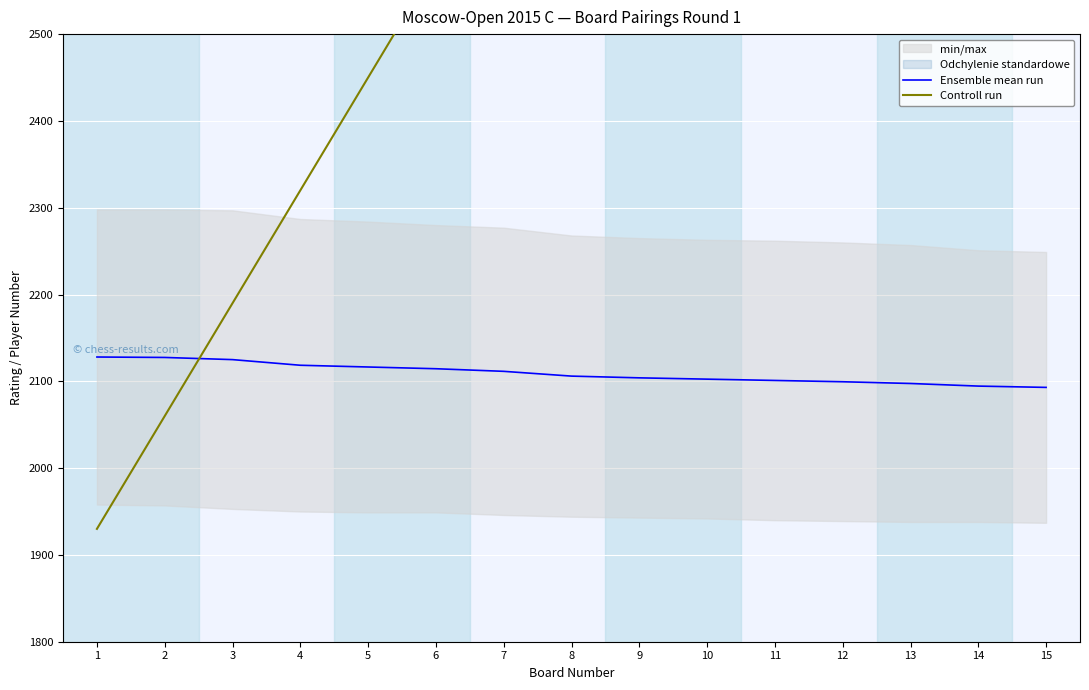

Which series changed the most between 6 and 8?

Controll run